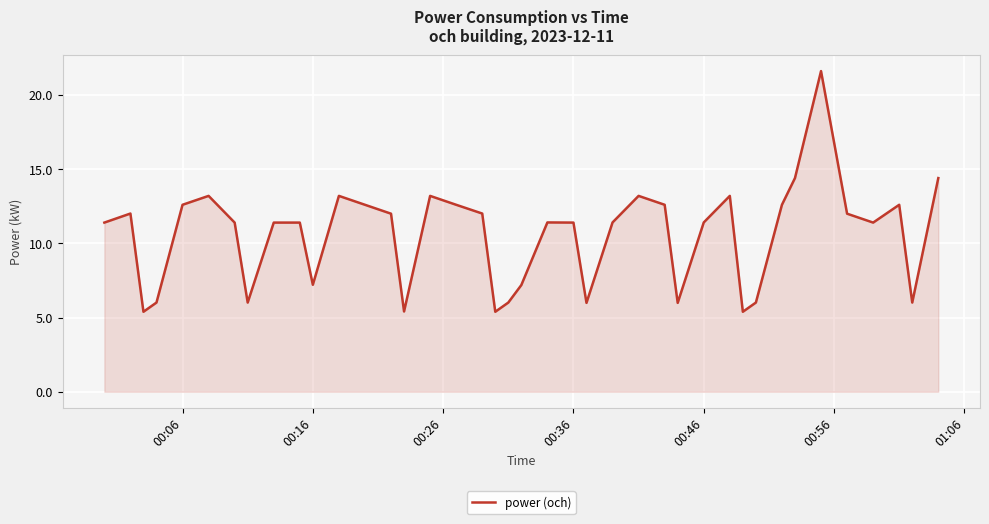

What is the difference between the maximum and minimum values?

16.2